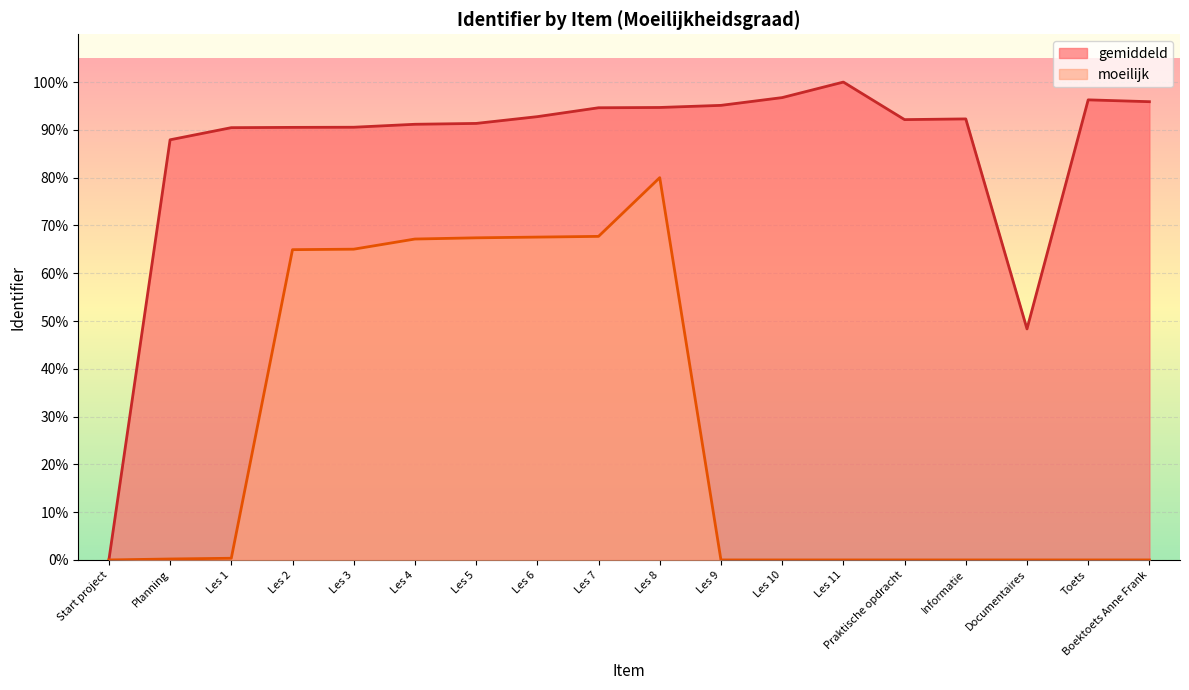

At which label is the value closest to 50?

Documentaires